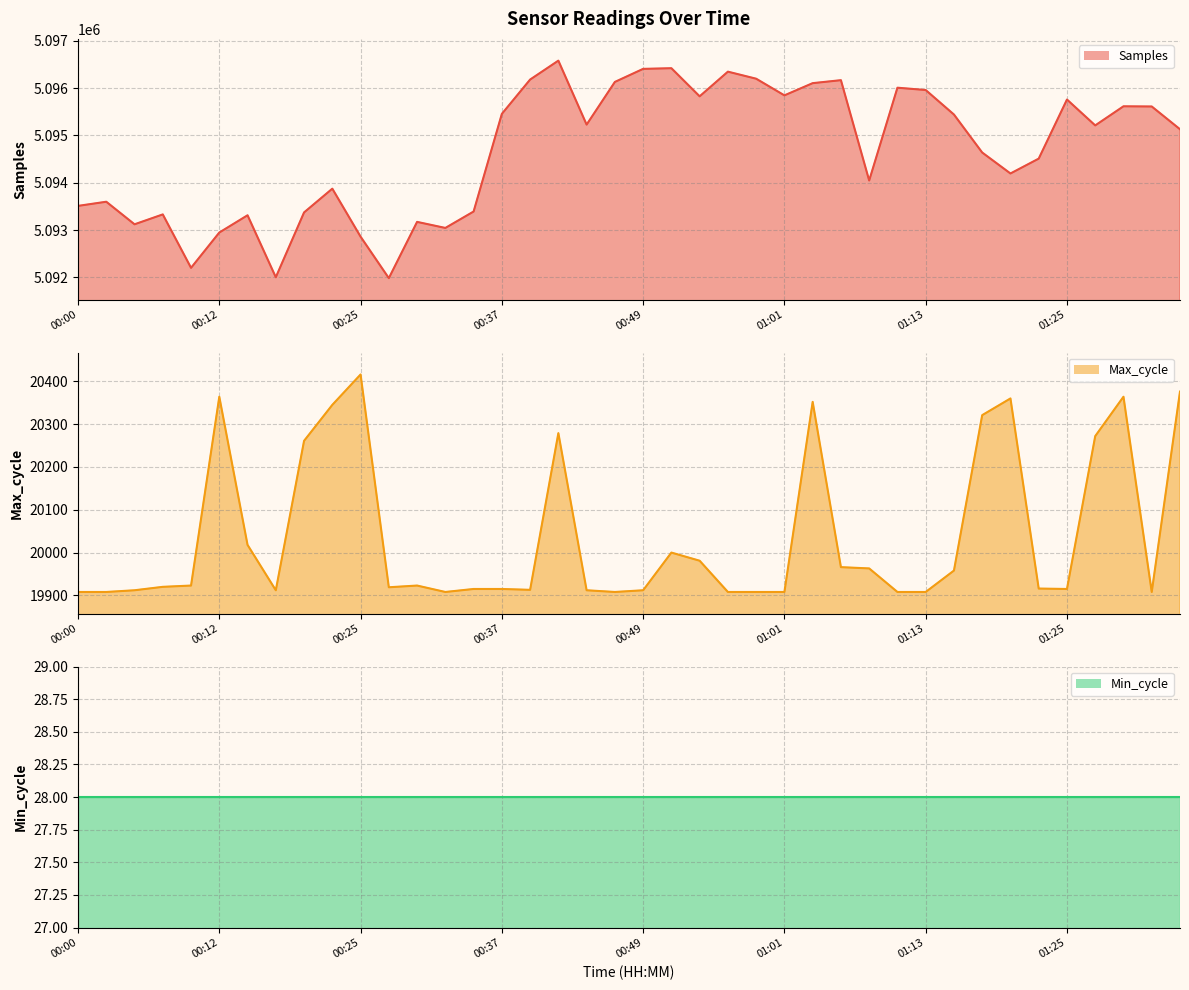

At which category does Max_cycle reach its first local peak?

00:12